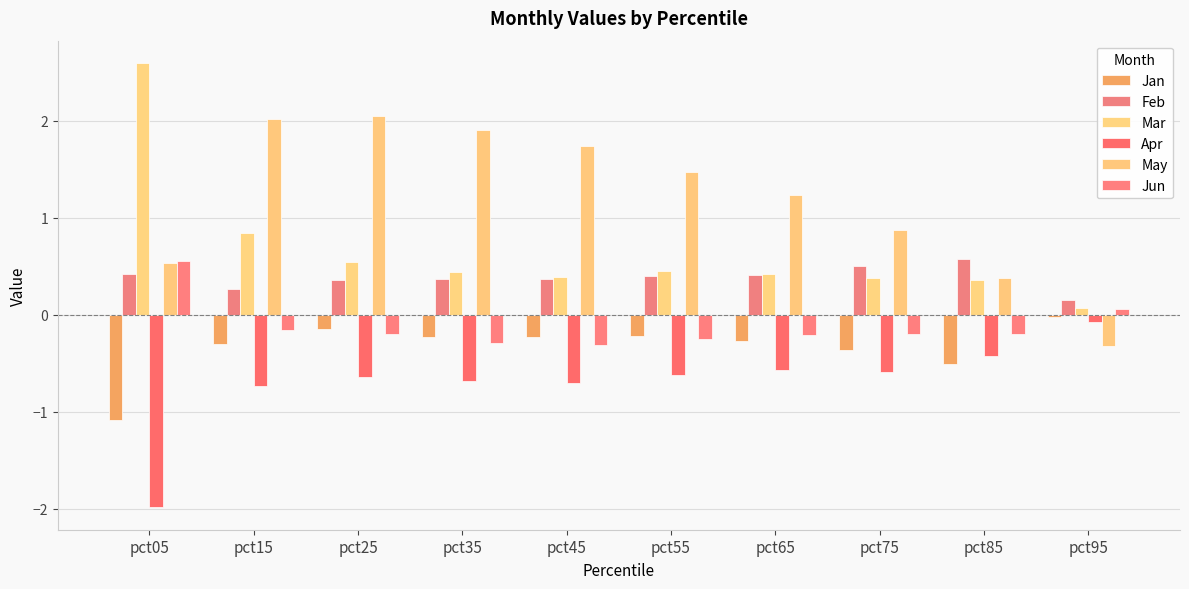

At pct45, list the series in order from smallest to largest.

Apr, Jun, Jan, Feb, Mar, May